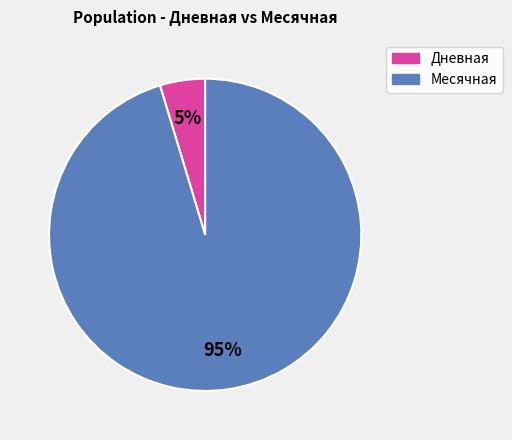

Is there any slice that represents more than half of the pie?

Yes